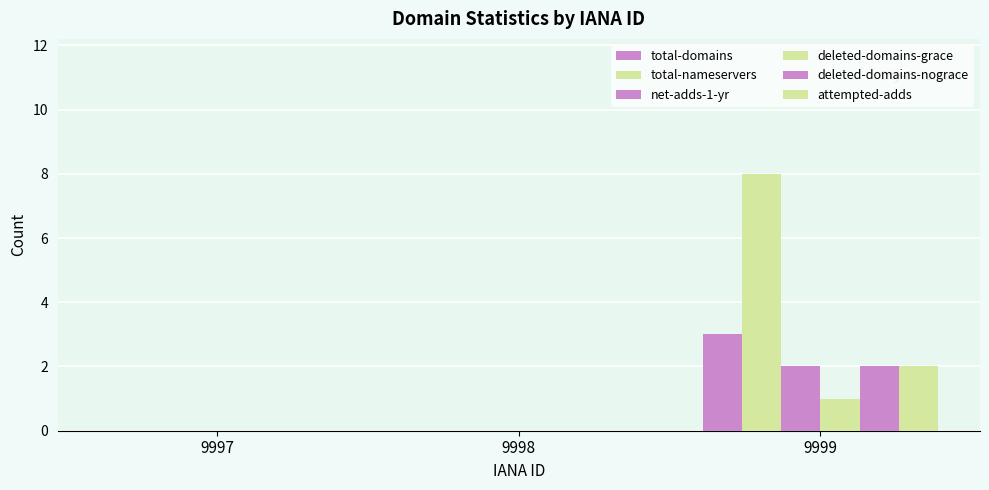

Is the value of net-adds-1-yr at 9998 greater than the value of total-nameservers at 9998?

No